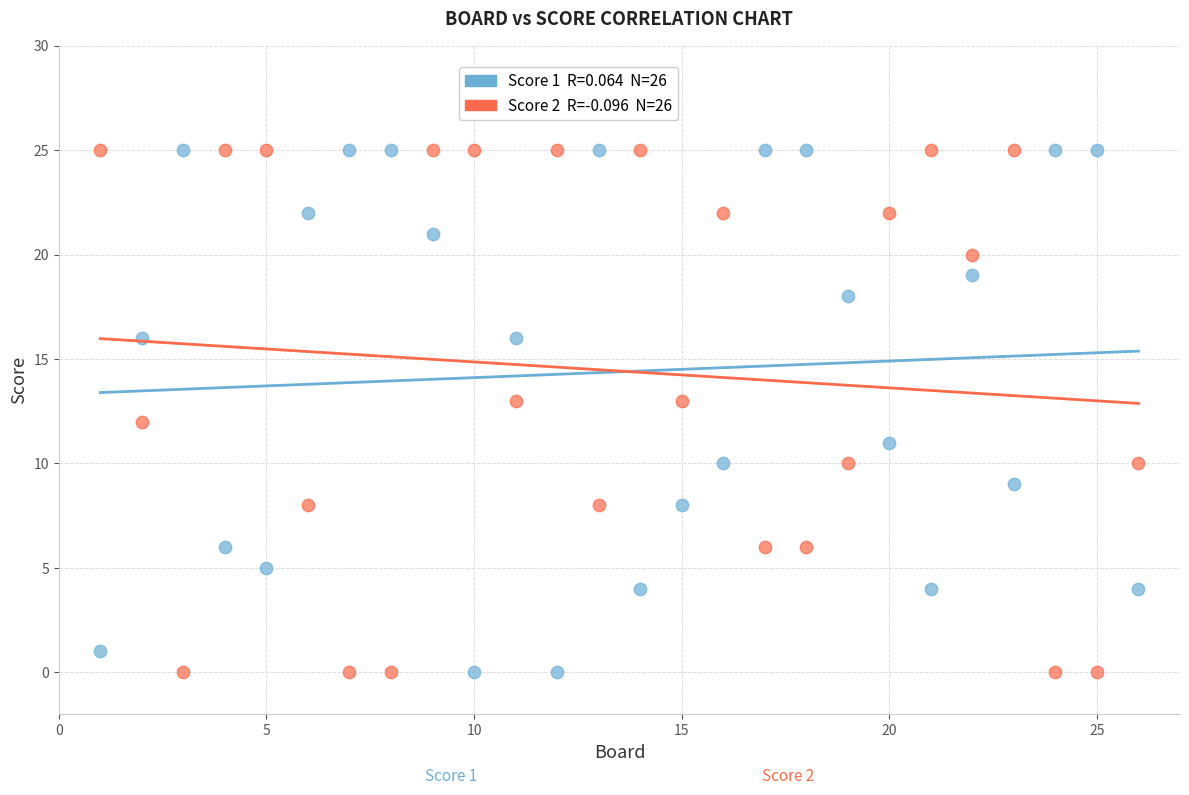

Across all data points, what is the range of X values (max minus min)?

25